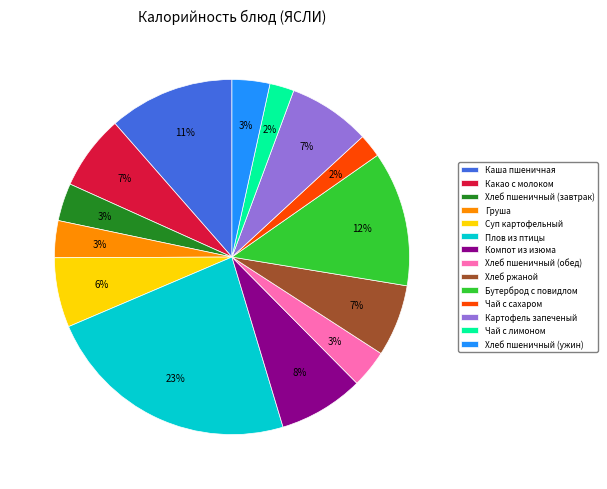

What percentage is the Компот из изюма slice, to the nearest percent?

8%